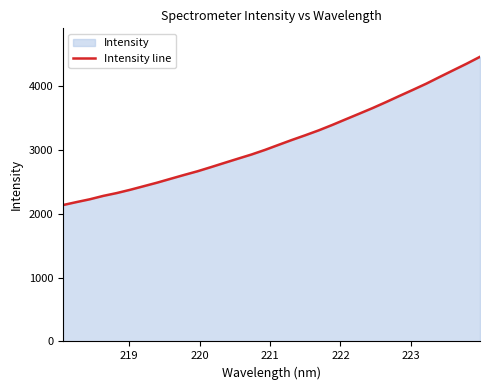

What is the difference between the maximum and minimum values?

2320.2